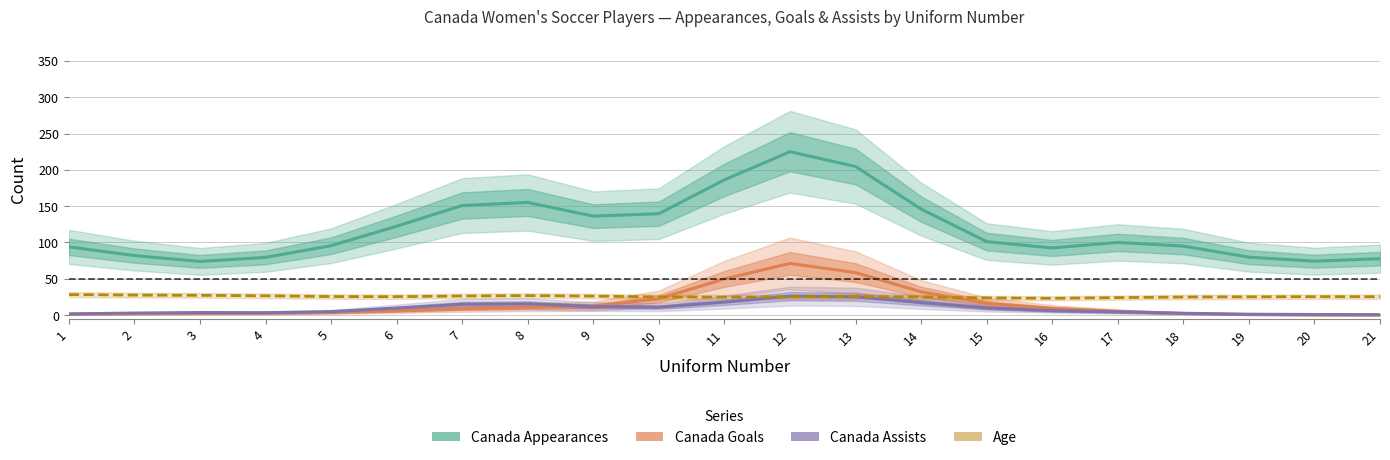

Reading right to left, extract all data points from this chart.

Canada Appearances: 21=77.7	20=74.3	19=79.8	18=95.0	17=100.1	16=92.5	15=101.2	14=146.0	13=204.6	12=225.0	11=186.3	10=139.7	9=136.3	8=155.1	7=150.9	6=122.4	5=95.6	4=79.5	3=73.9	2=82.0	1=94.0
Canada Goals: 21=0.0	20=0.1	19=0.6	18=2.2	17=5.3	16=9.3	15=16.1	14=32.1	13=58.5	12=71.2	11=49.8	10=22.5	9=12.3	8=11.0	7=9.1	6=6.0	5=3.7	4=2.7	3=2.4	2=2.0	1=1.3
Canada Assists: 21=0.6	20=0.8	19=1.2	18=2.5	17=4.4	16=6.2	15=9.9	14=17.3	13=25.2	12=26.1	11=17.9	10=10.9	9=11.8	8=15.6	7=14.9	6=9.6	5=4.8	4=3.3	3=3.5	2=2.8	1=1.7
Age: 21=25.4	20=25.4	19=25.1	18=24.9	17=24.1	16=23.1	15=23.7	14=25.0	13=25.5	12=25.2	11=24.7	10=25.0	9=26.2	8=26.9	7=26.3	6=25.4	5=25.5	4=26.6	3=27.2	2=27.6	1=28.3